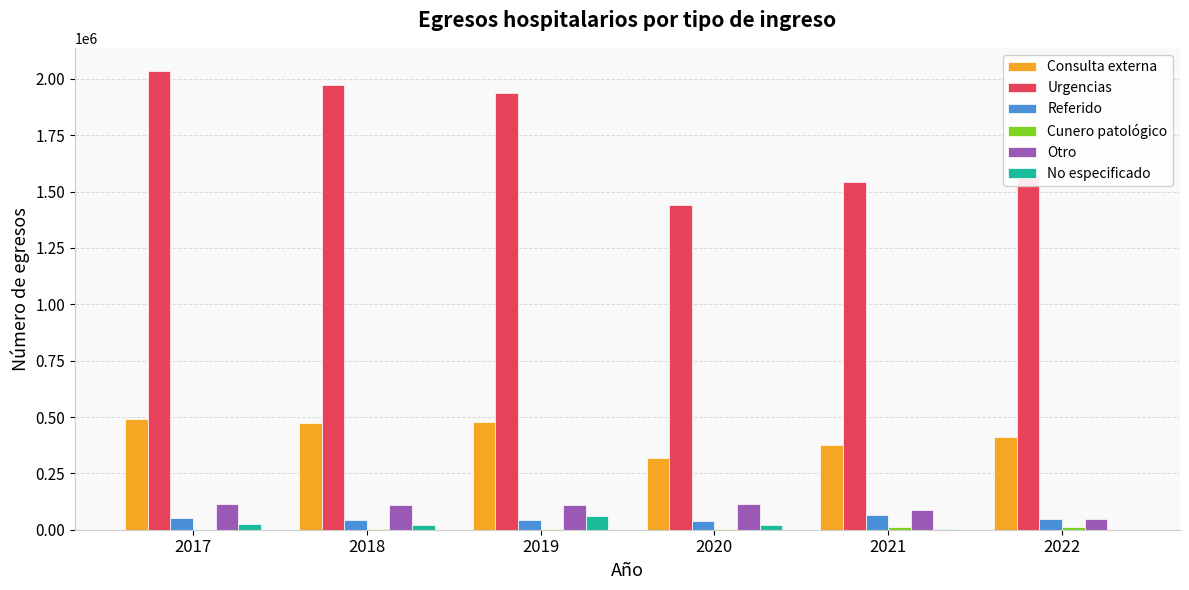

Is the value of Referido at 2019 greater than the value of Urgencias at 2022?

No